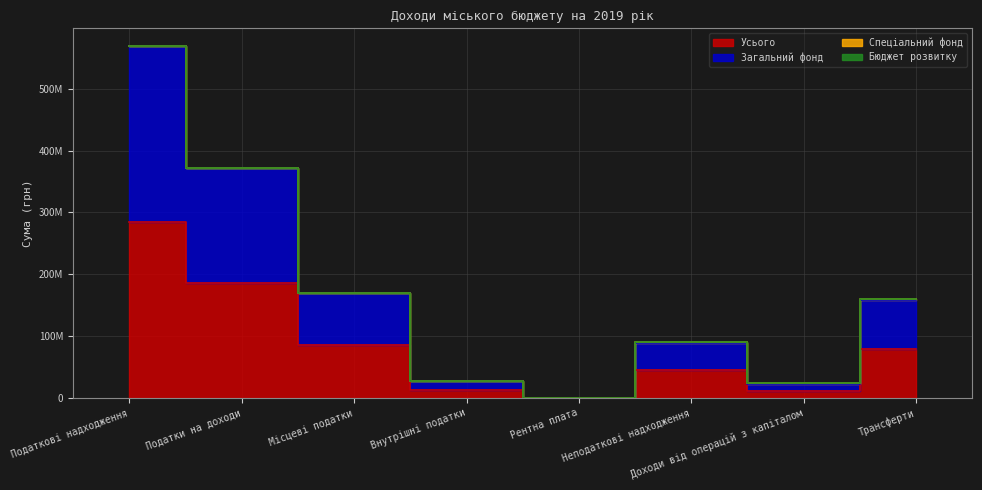

True or false: Усього has more than 0 points higher than both neighbors.

True